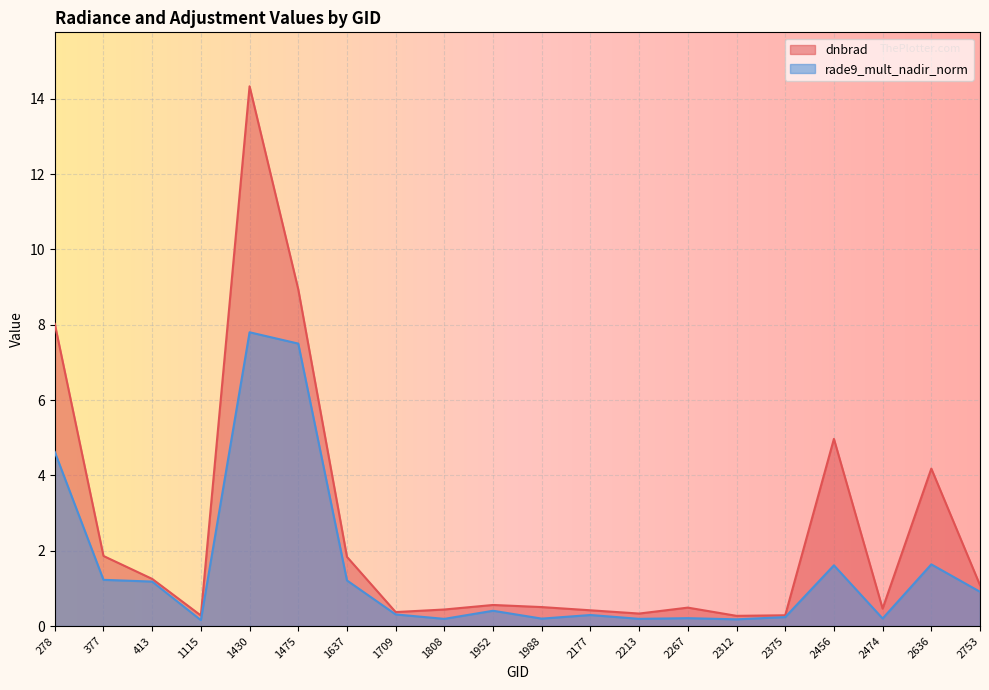

Reading right to left, extract all data points from this chart.

dnbrad: 1.1	4.2	0.5	5.0	0.3	0.3	0.5	0.3	0.4	0.5	0.6	0.4	0.4	1.8	8.9	14.3	0.3	1.3	1.9	8.0
rade9_mult_nadir_norm: 0.9	1.6	0.2	1.6	0.2	0.2	0.2	0.2	0.3	0.2	0.4	0.2	0.3	1.2	7.5	7.8	0.2	1.2	1.2	4.6